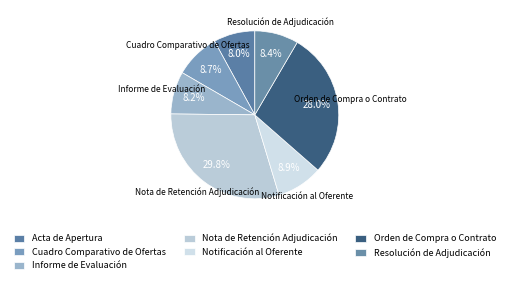

Rank the categories by value from lowest to highest.

Acta de Apertura, Informe de Evaluación, Resolución de Adjudicación, Cuadro Comparativo de Ofertas, Notificación al Oferente, Orden de Compra o Contrato, Nota de Retención Adjudicación